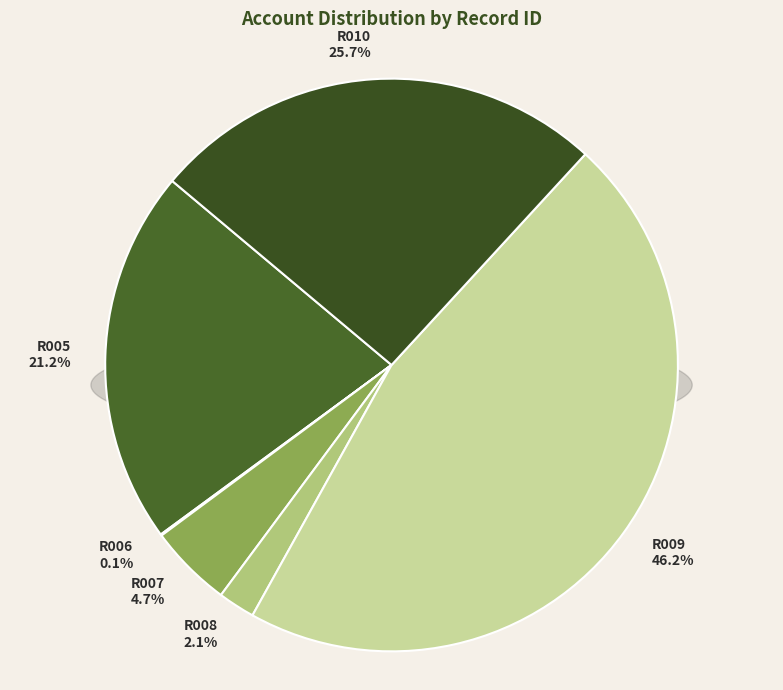

Does any single category account for the majority?

No